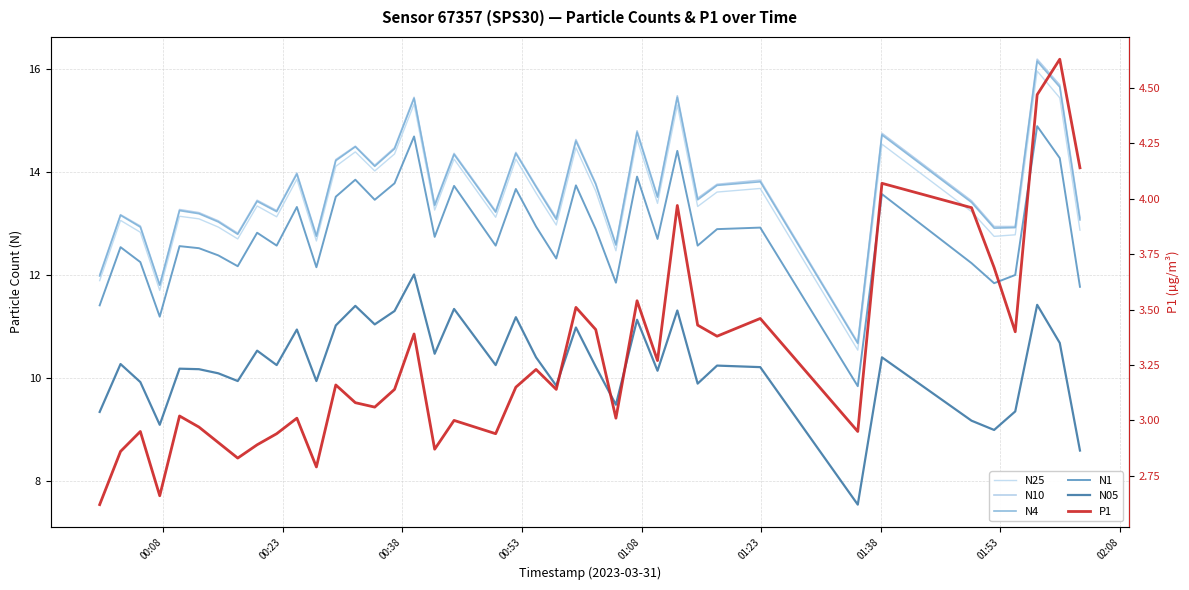

What is the sum of all N25 values?

540.6